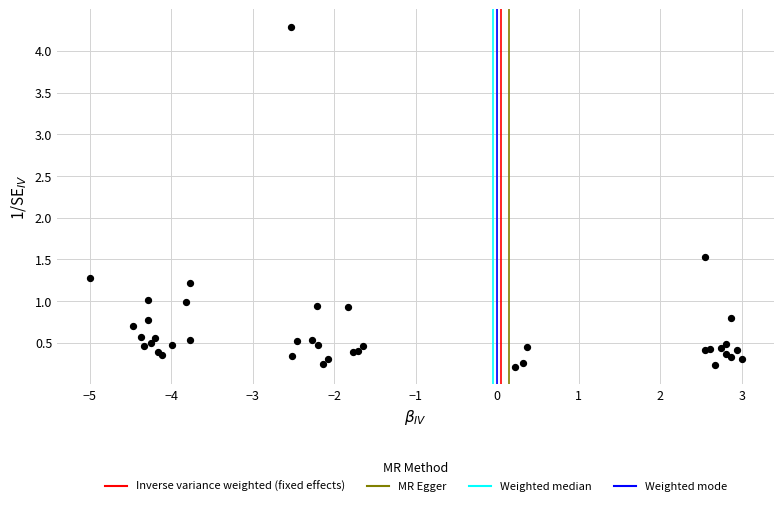

What Y value in the scatter plot is closest to 2?

1.5